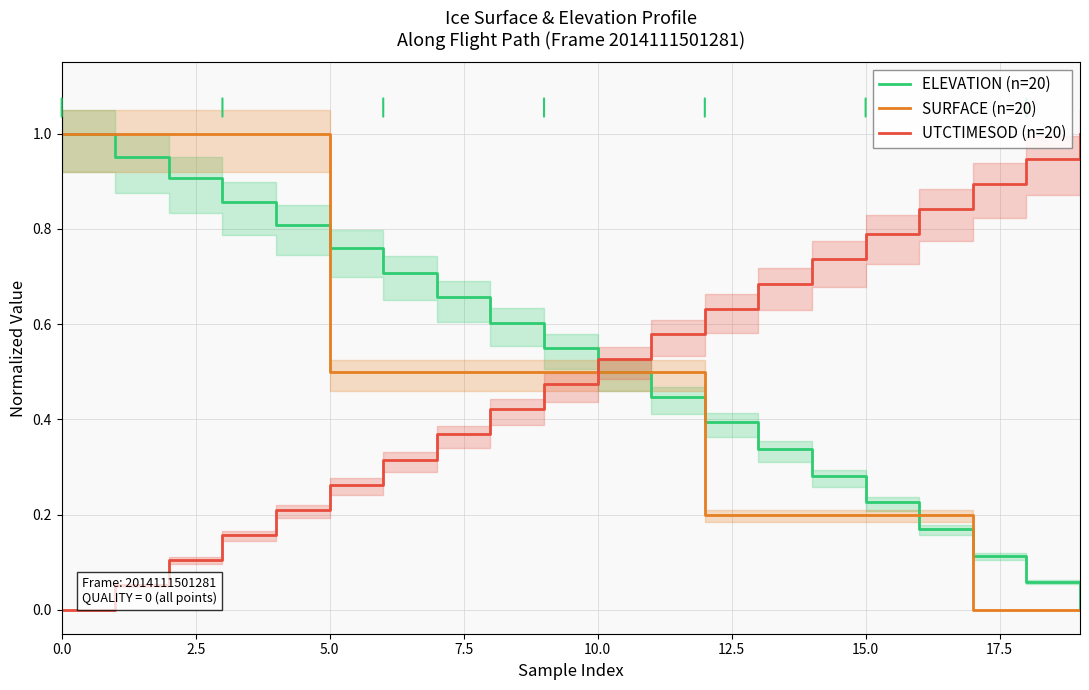

What is the total value across all series at 12?

1.2